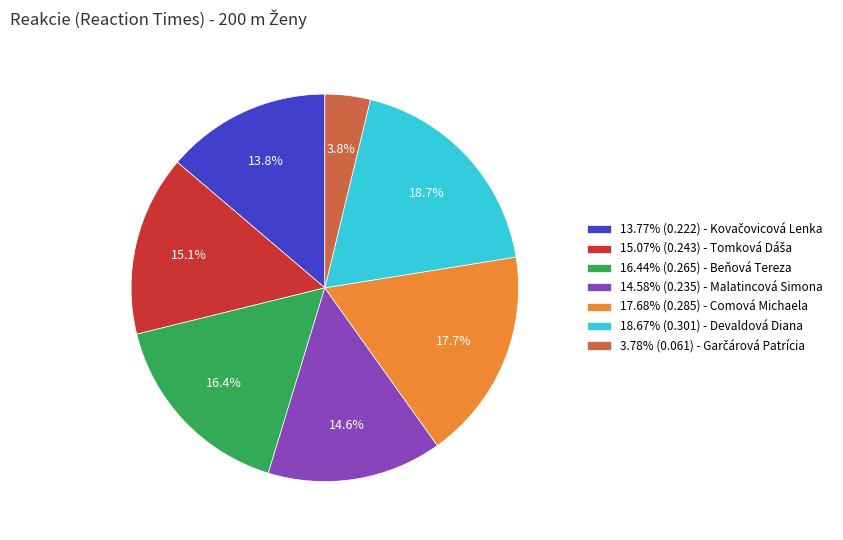

What percentage is NOT represented by 16.44% (0.265) - Beňová Tereza?

83.6%